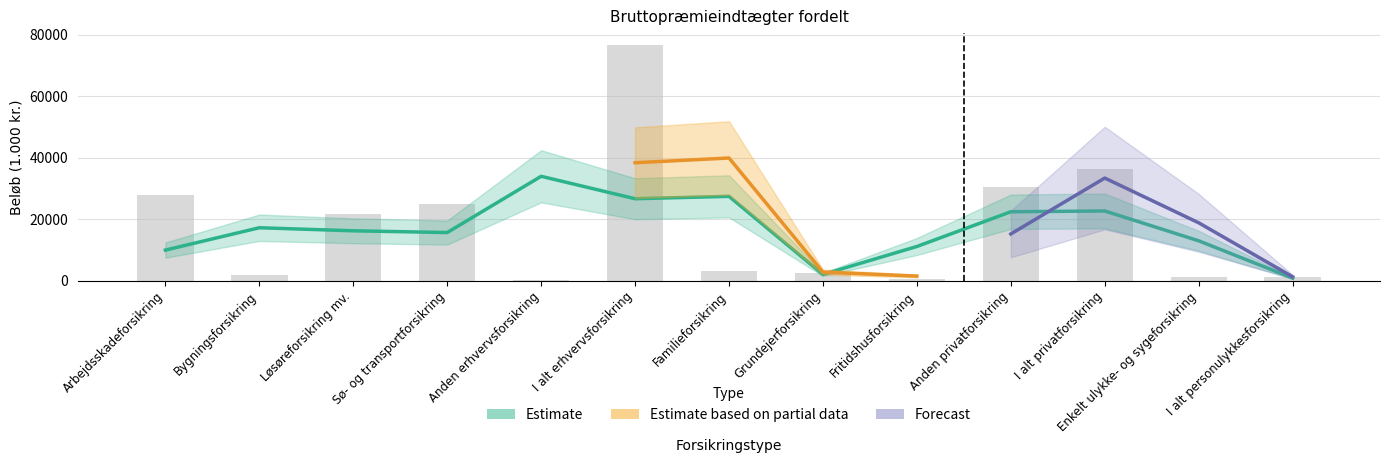

What is the greatest value displayed?

76760